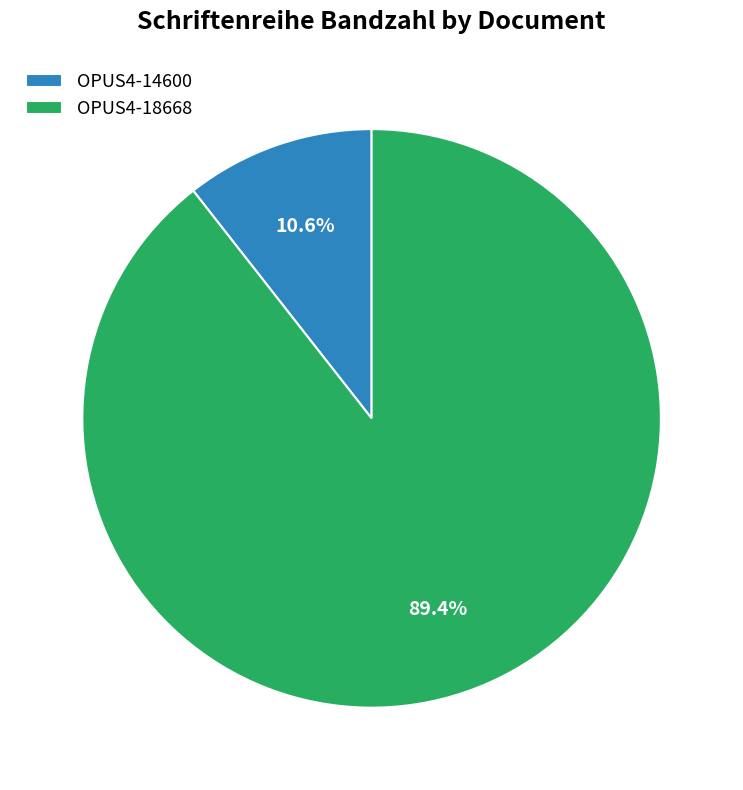

Is there any slice that represents more than half of the pie?

Yes